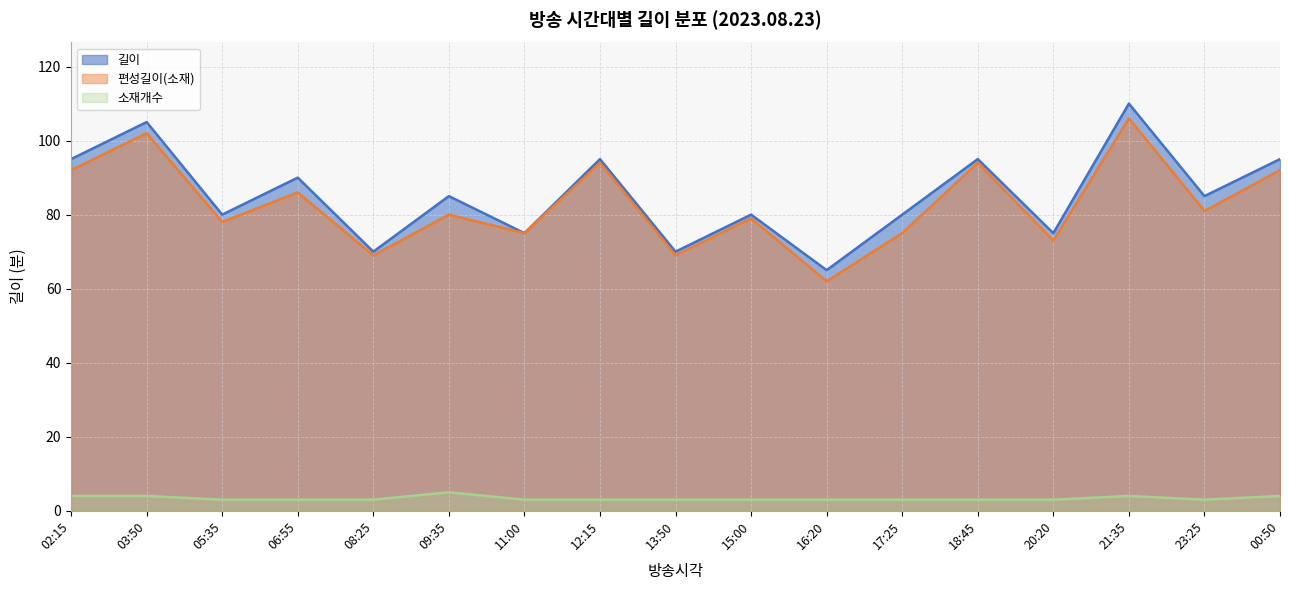

True or false: 소재개수 and 편성길이(소재) cross at least once.

False